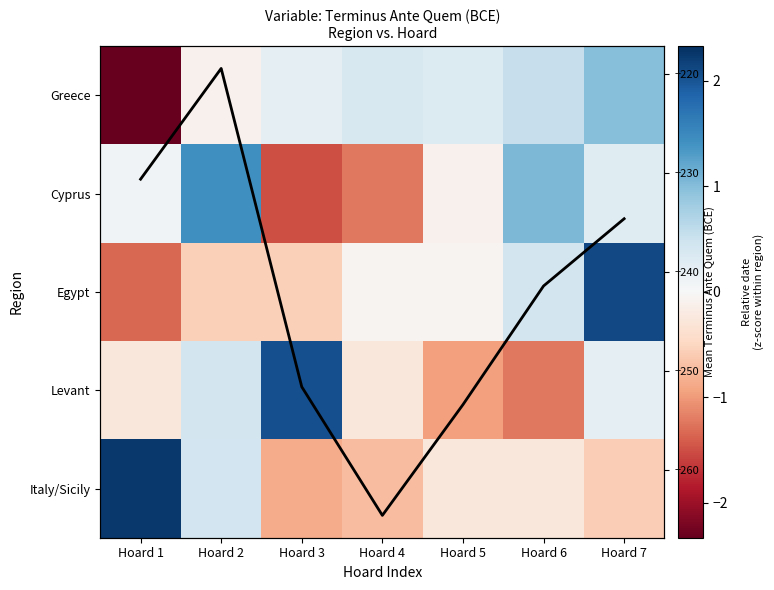

Which category has the highest value across all series?

Hoard 1